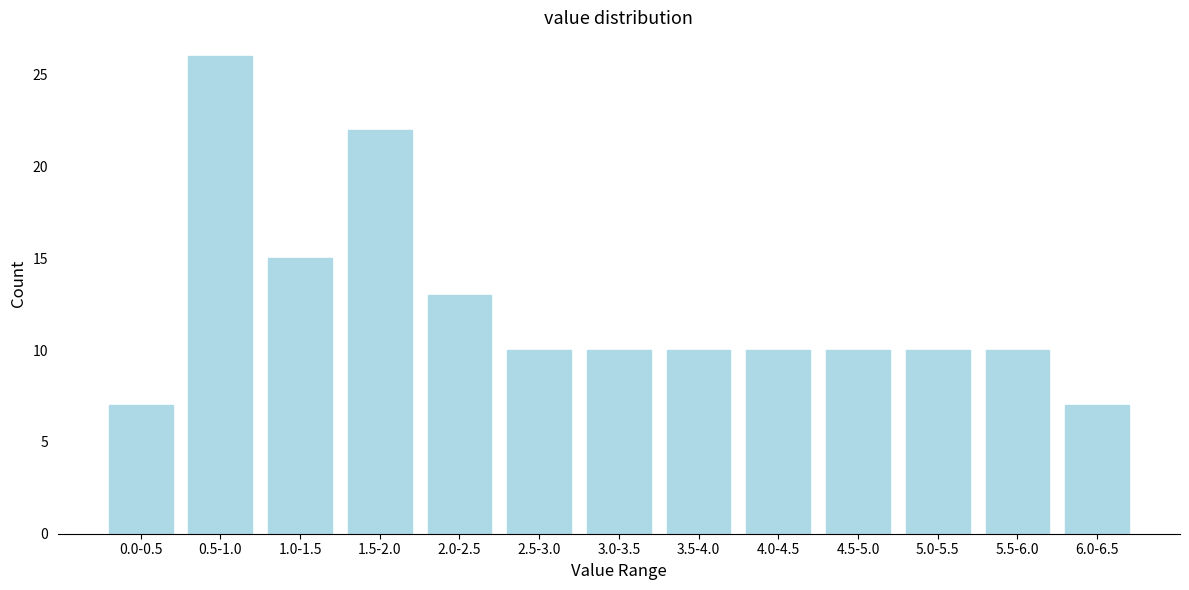

Reading left to right, what are all the values shown in this chart?

0.0-0.5=7	0.5-1.0=26	1.0-1.5=15	1.5-2.0=22	2.0-2.5=13	2.5-3.0=10	3.0-3.5=10	3.5-4.0=10	4.0-4.5=10	4.5-5.0=10	5.0-5.5=10	5.5-6.0=10	6.0-6.5=7